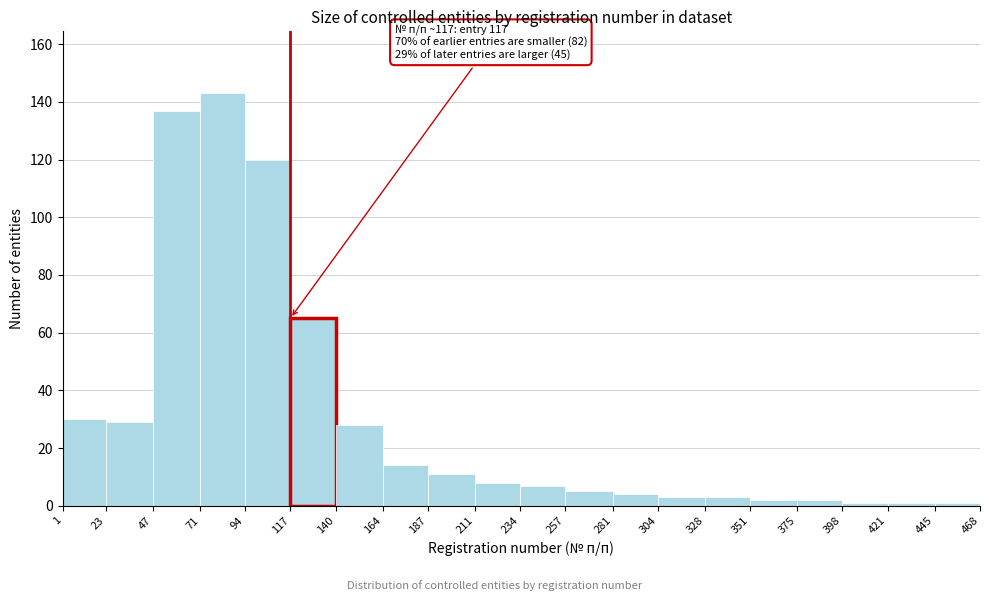

Which range on the x-axis has the tallest bar?

71 to 94